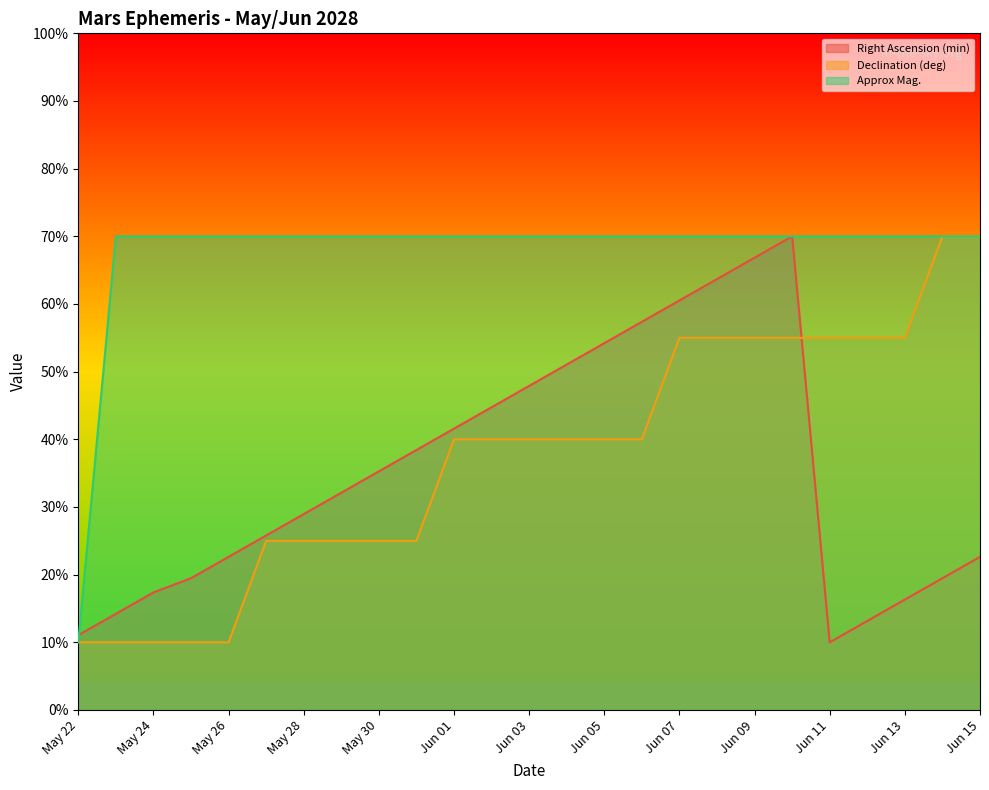

Where is the first local maximum for Right Ascension (min)?

Jun 10